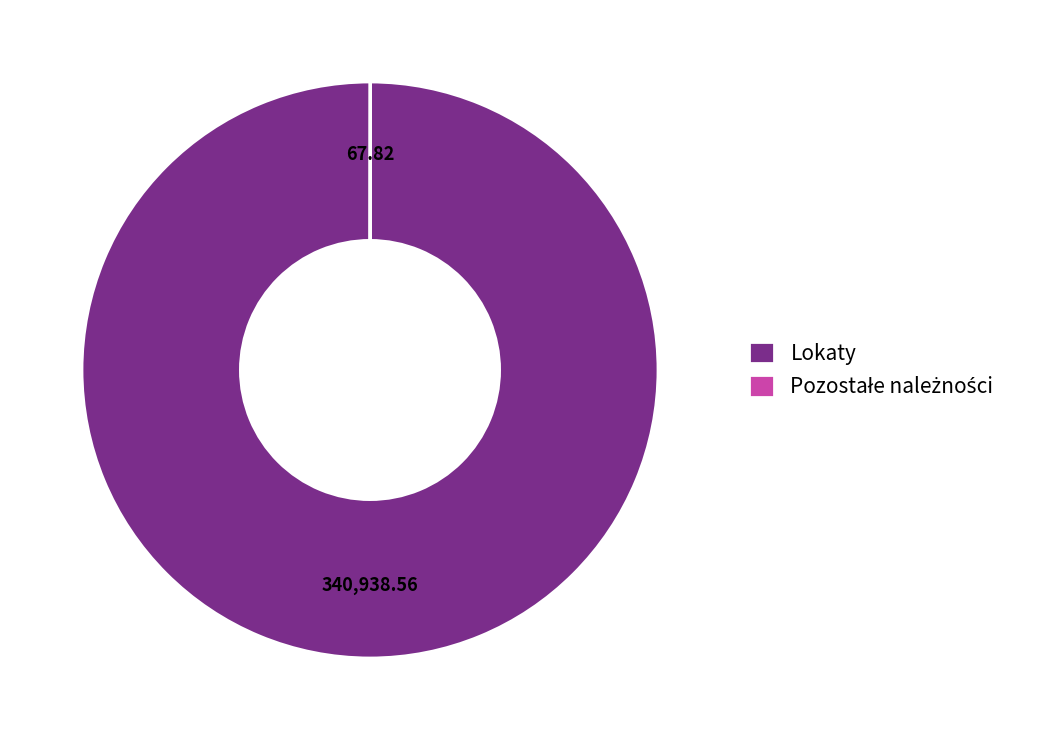

Does any single category account for the majority?

Yes